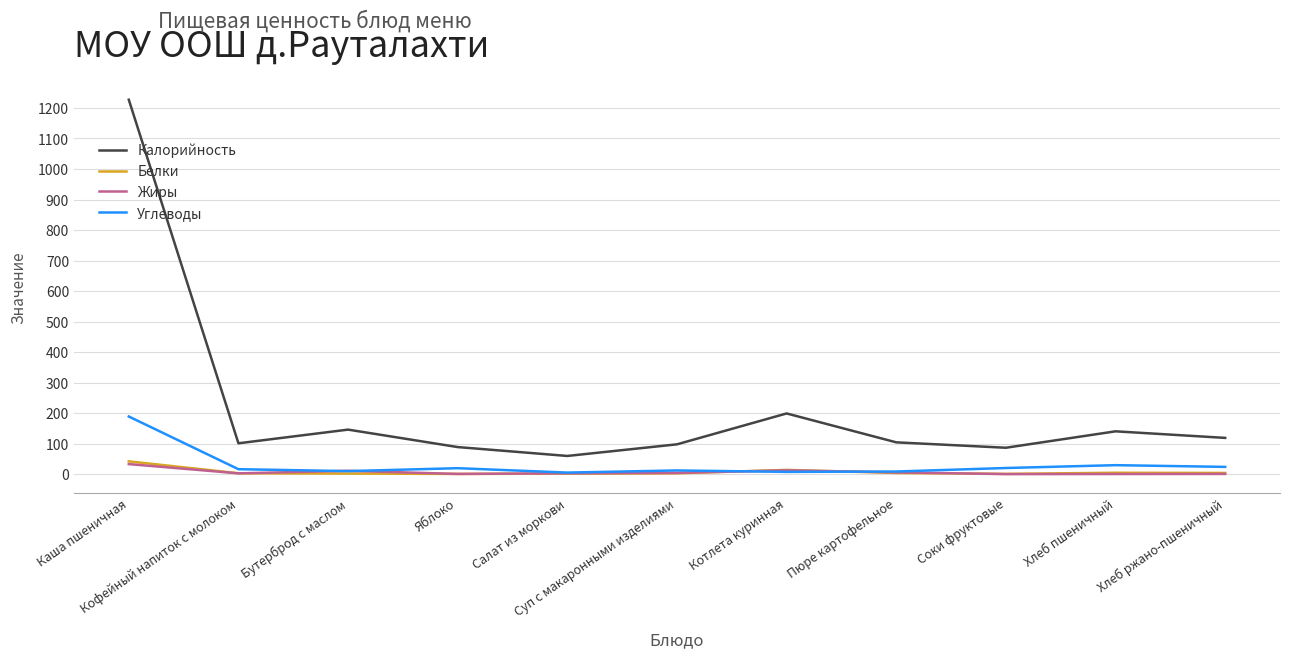

What is the smallest value displayed?

0.2